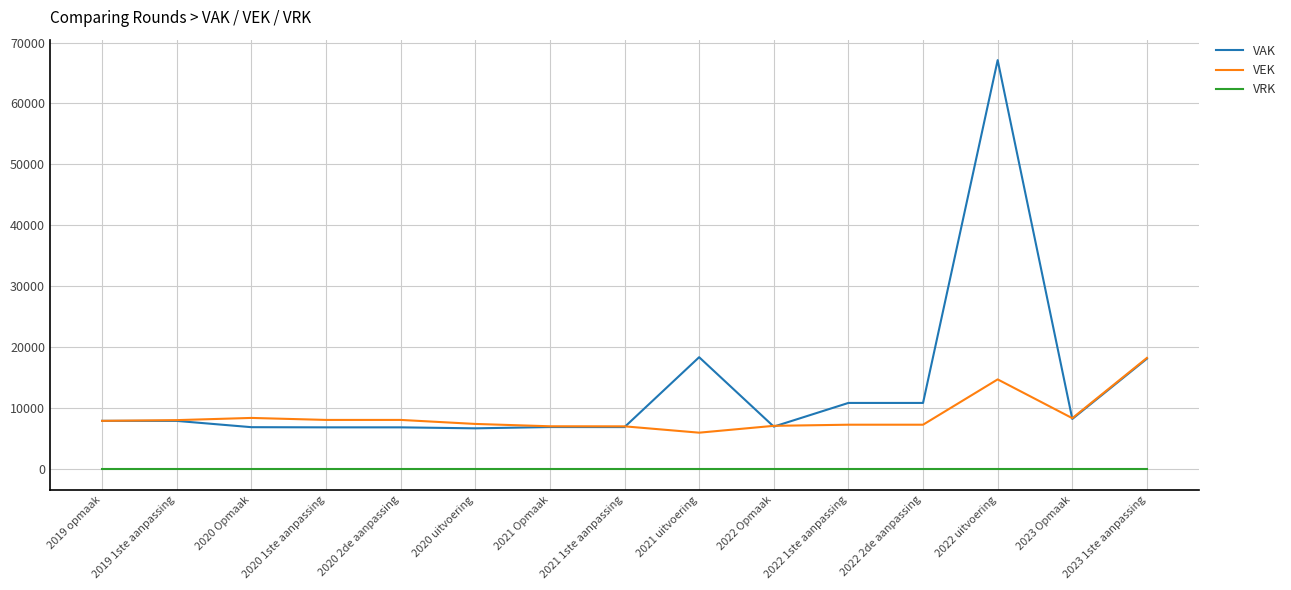

What is the lowest value of the VEK series?

5994